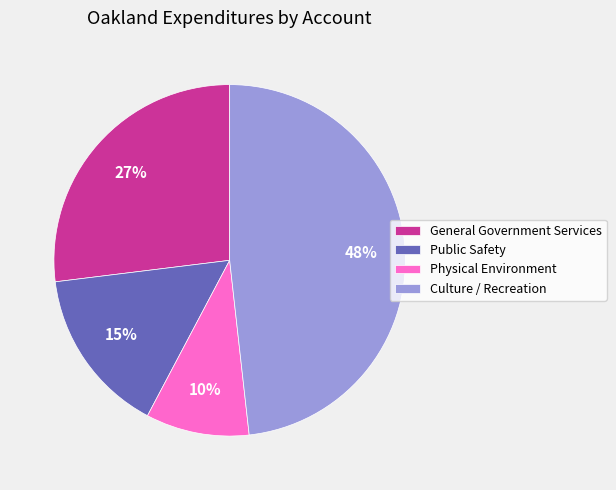

Does General Government Services account for over 50% of the chart?

No